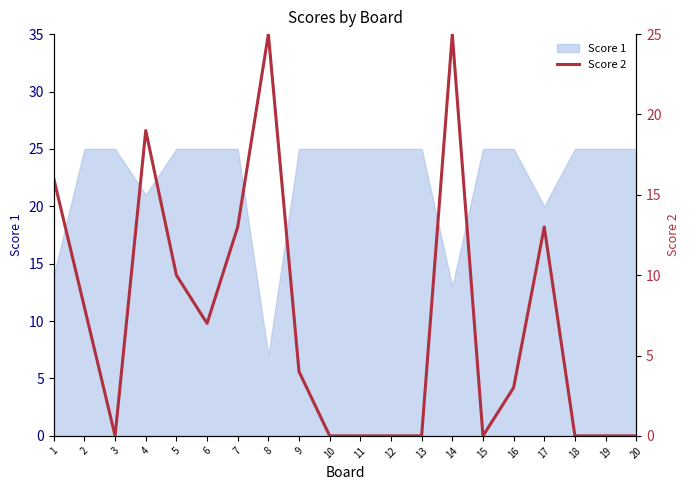

How many data points are less than 4?

10